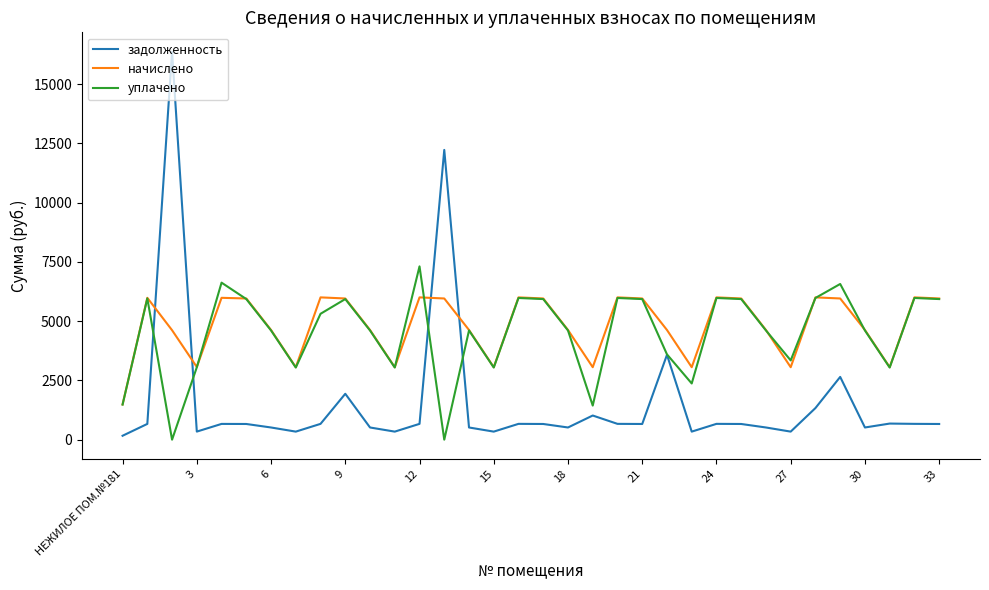

Does the chart display data point markers on the line(s)?

No